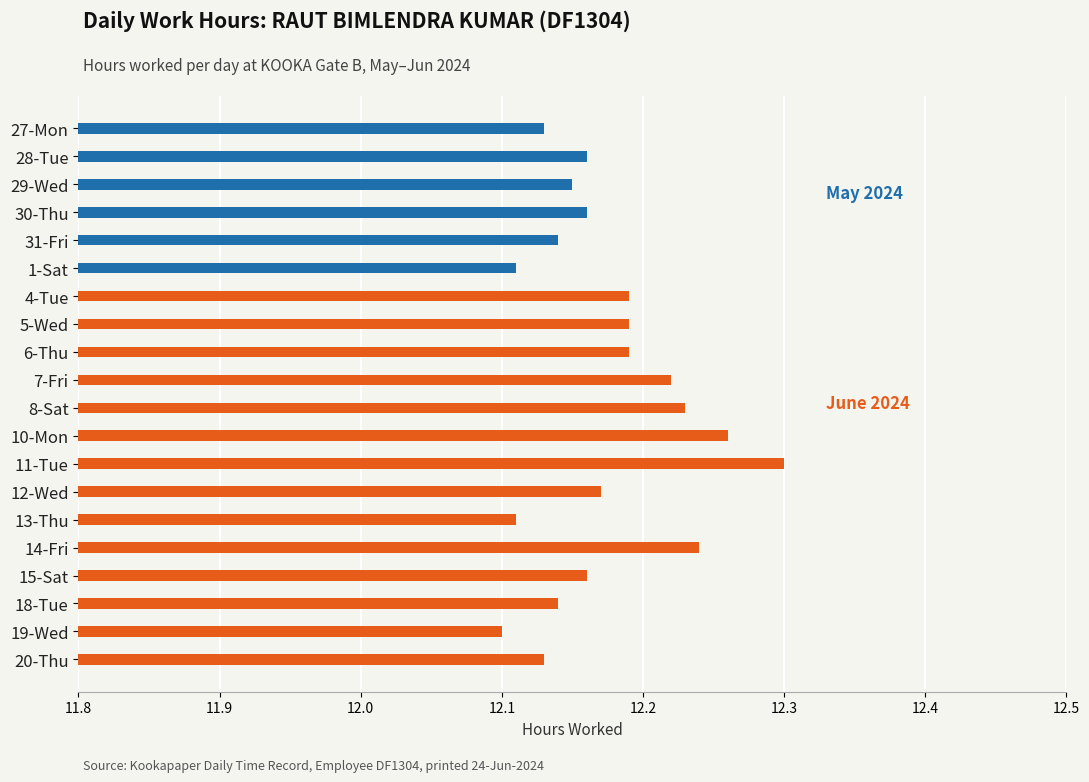

What is the label of the 7th bar from the left?

4-Tue